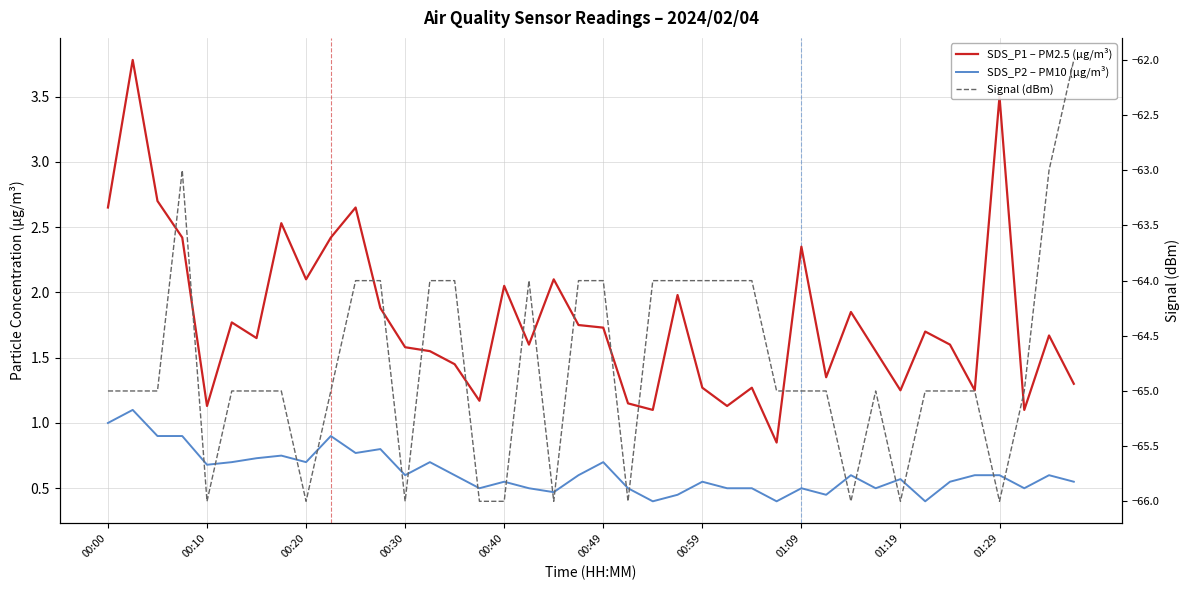

What are all the series names shown in the legend?

SDS_P1 – PM2.5 (µg/m³), SDS_P2 – PM10 (µg/m³), Signal (dBm)